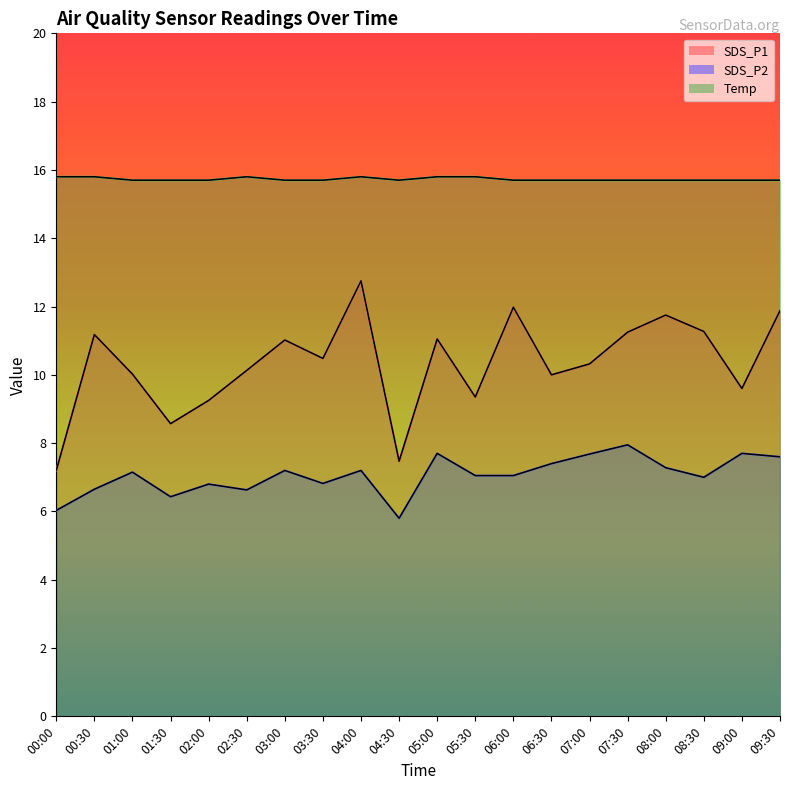

Which series changed the most between 02:00 and 07:00?

SDS_P1